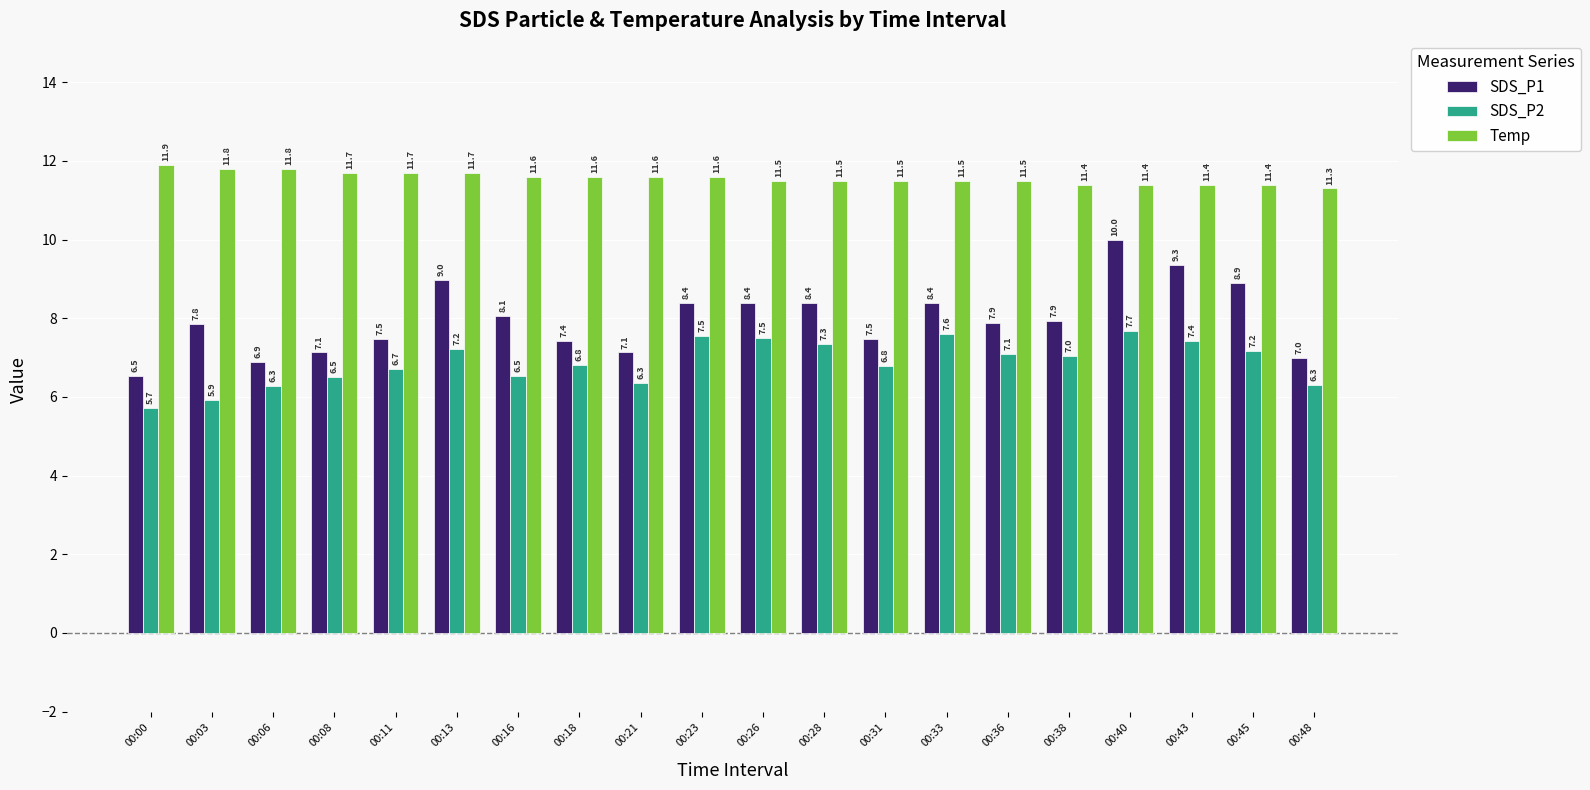

Where is SDS_P2 nearest to the value 6?

00:03